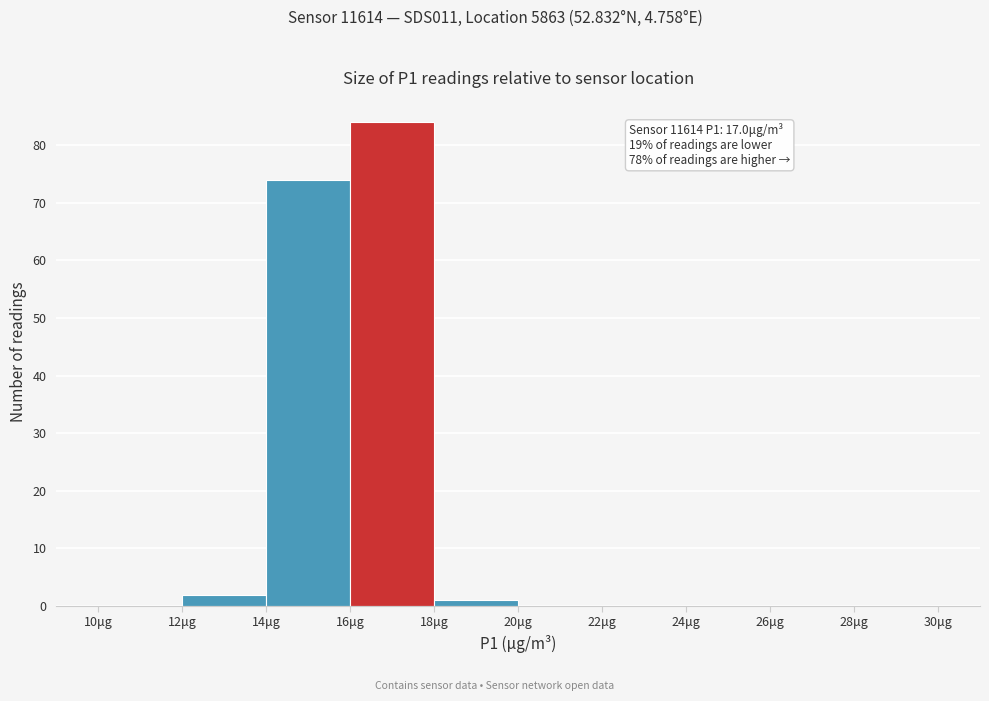

Which range on the x-axis has the tallest bar?

16 to 18